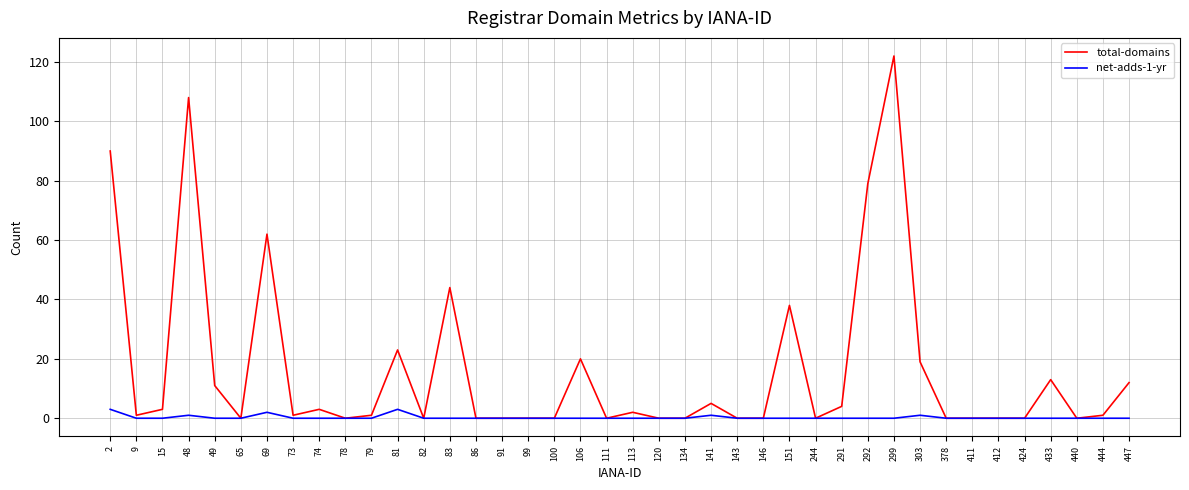

Which series has the largest total across all categories?

total-domains